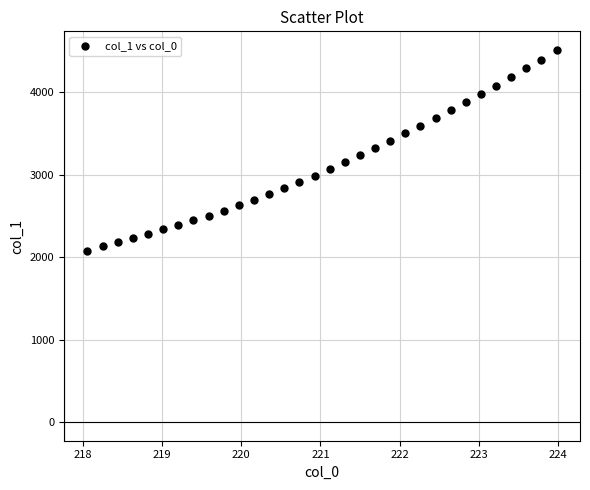

What is the range of X values (max minus min)?

5.9